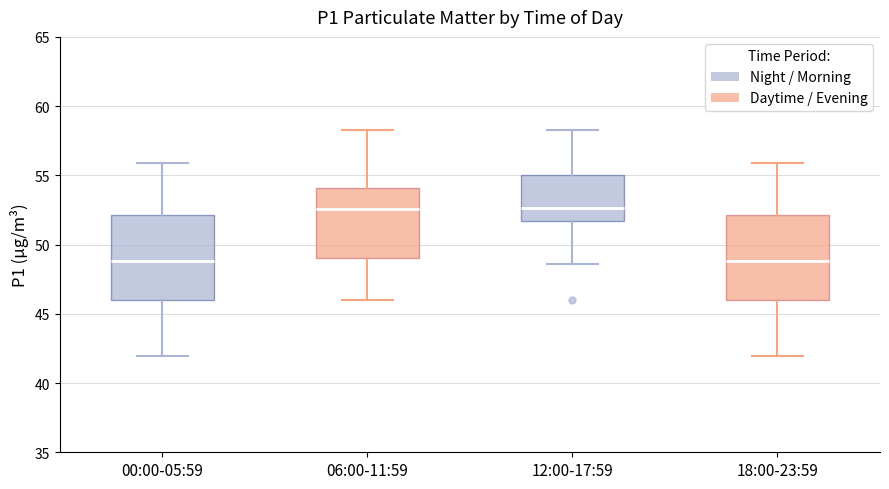

Where does the median line of the box for 18:00-23:59 sit on the y-axis? The values are not printed on the chart, so give them approximately, as read against the axis.

49.0